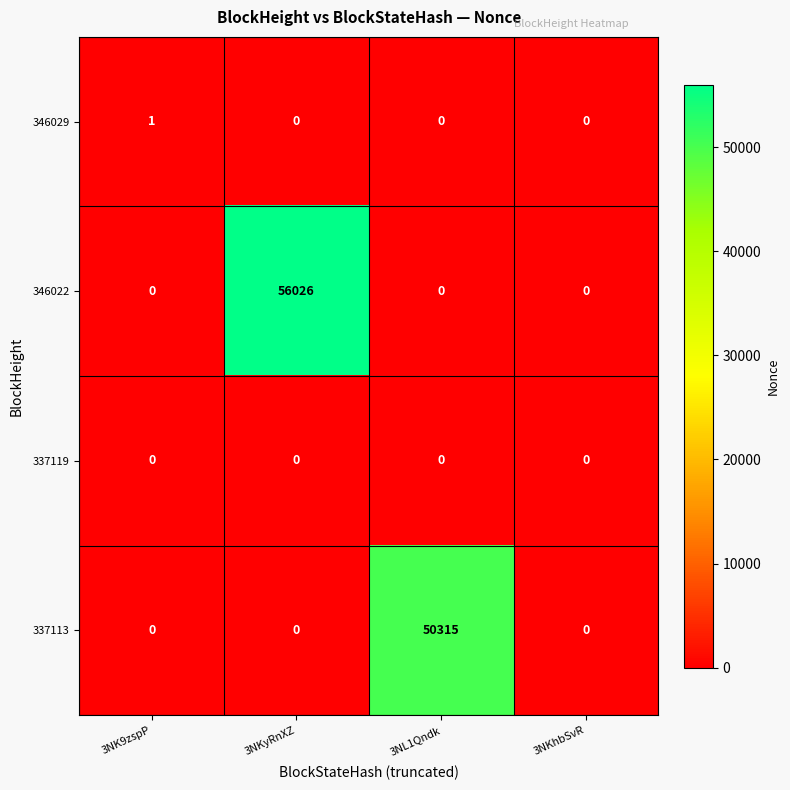

At which category is the sum across all series the highest?

3NKyRnXZ